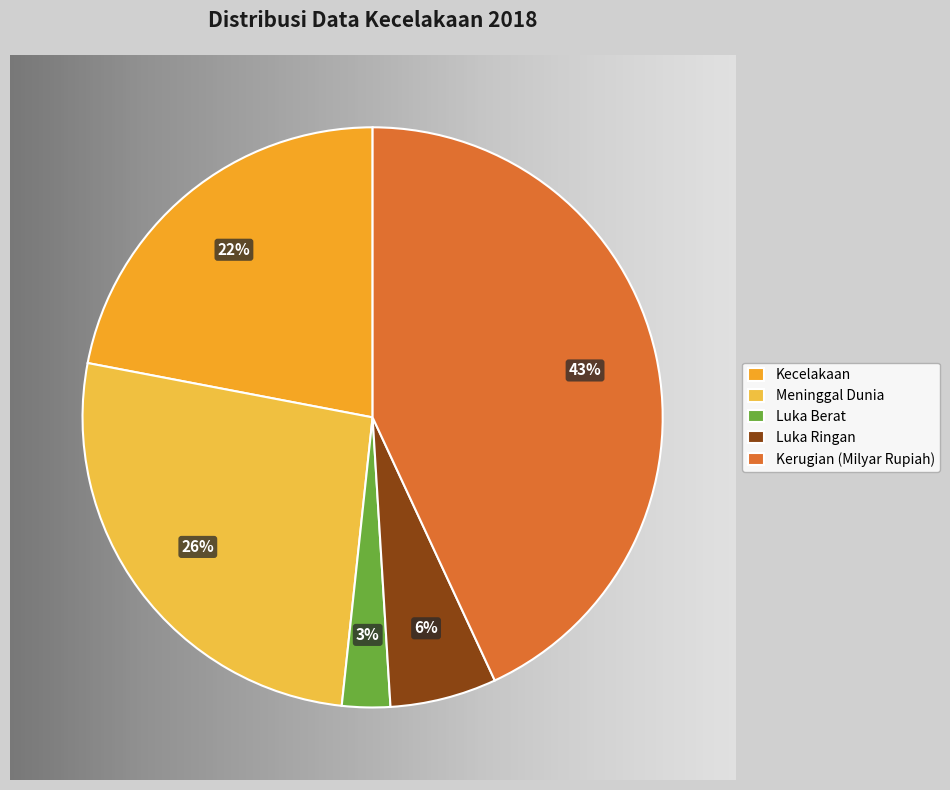

To the nearest percent, what is the average slice percentage?

20%